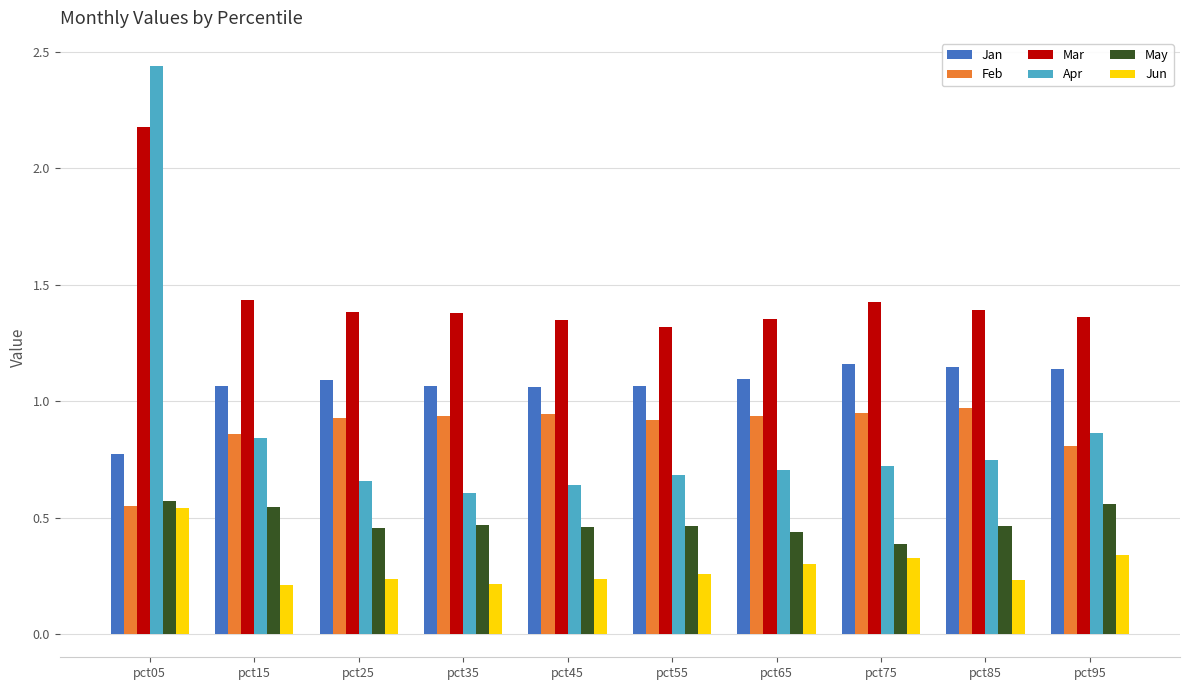

True or false: Jan has a value of 0.8 at pct05.

True